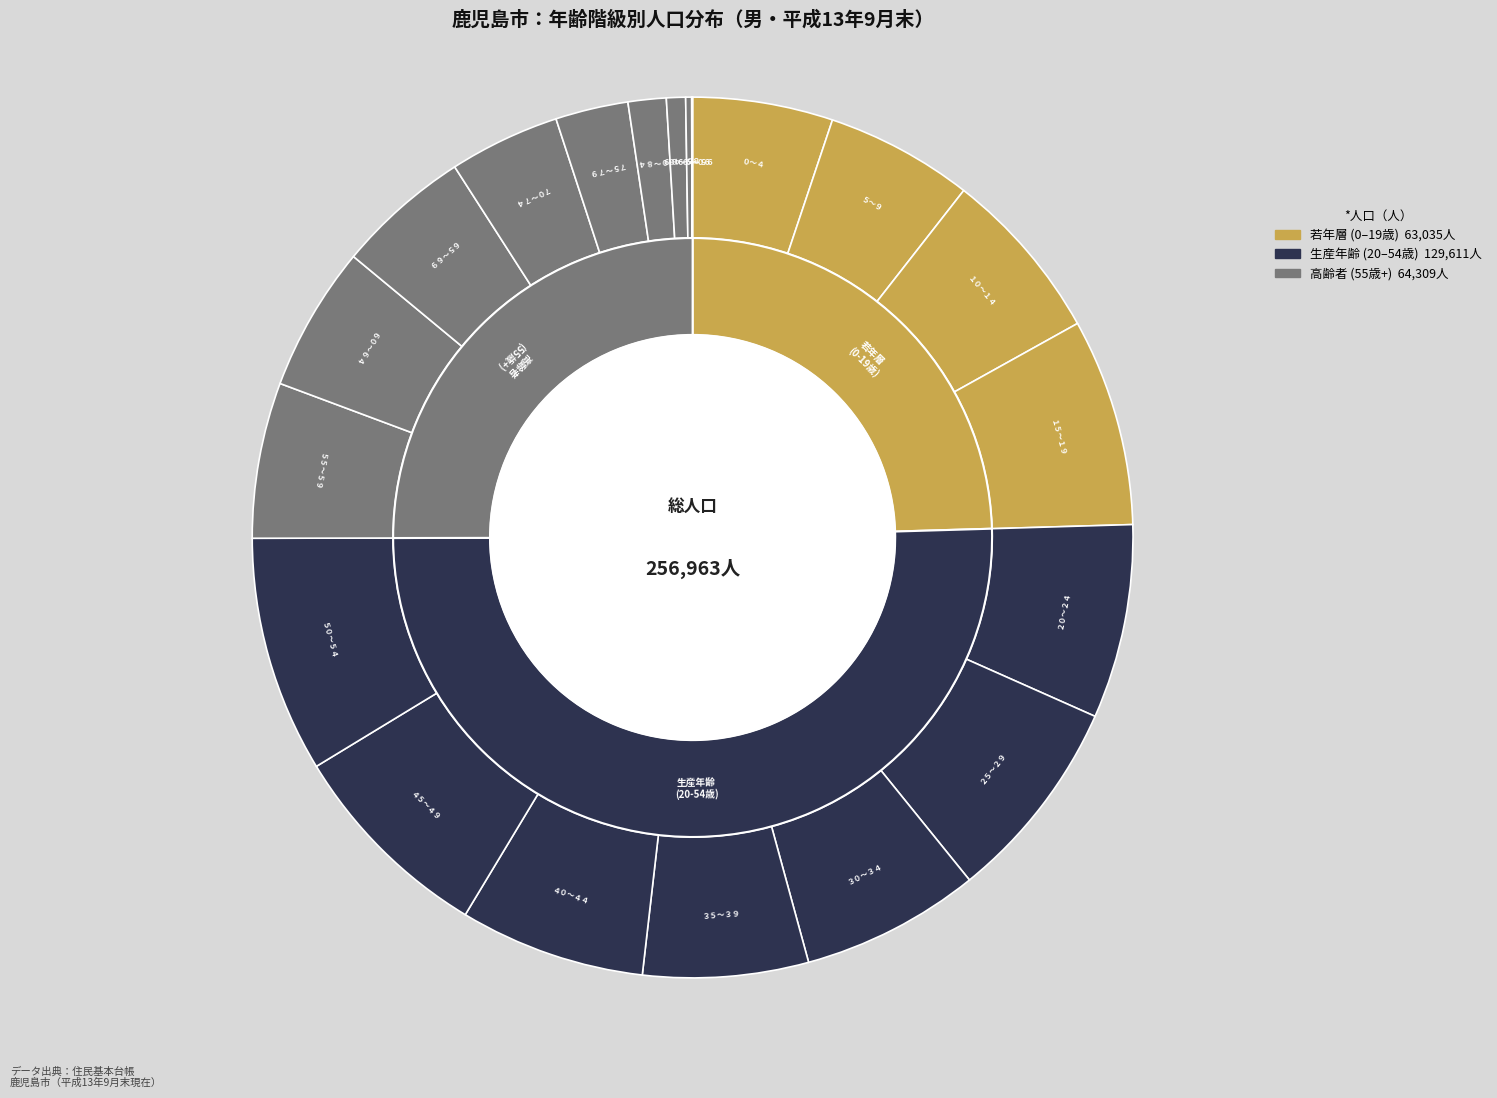

True or false: ７５～７９ accounts for 1% of the total.

False